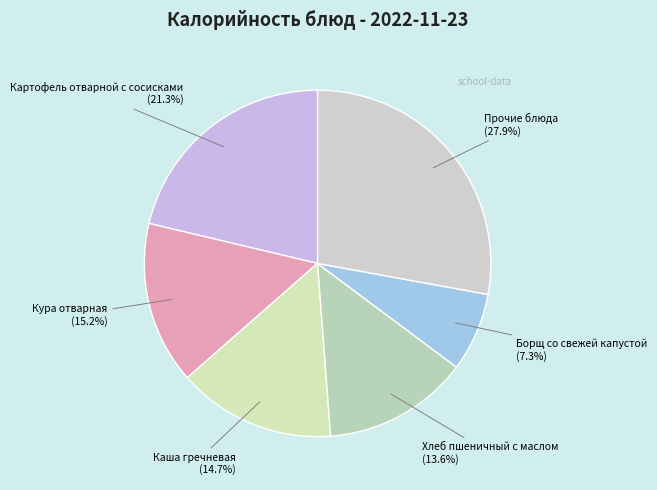

Does any single category account for the majority?

No